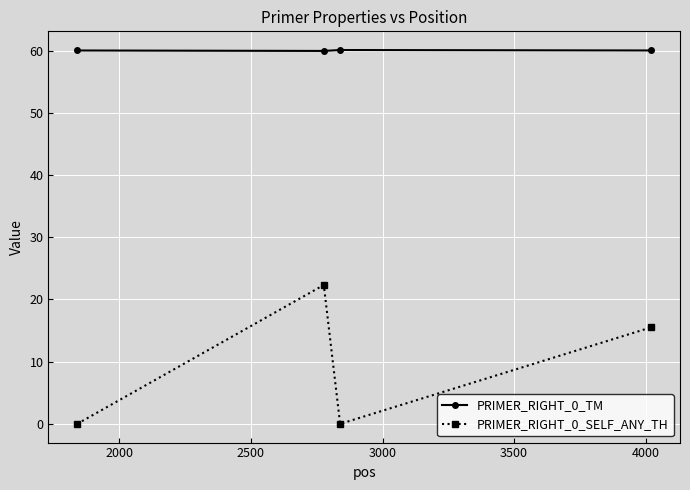

True or false: PRIMER_RIGHT_0_TM and PRIMER_RIGHT_0_SELF_ANY_TH cross at least once.

False